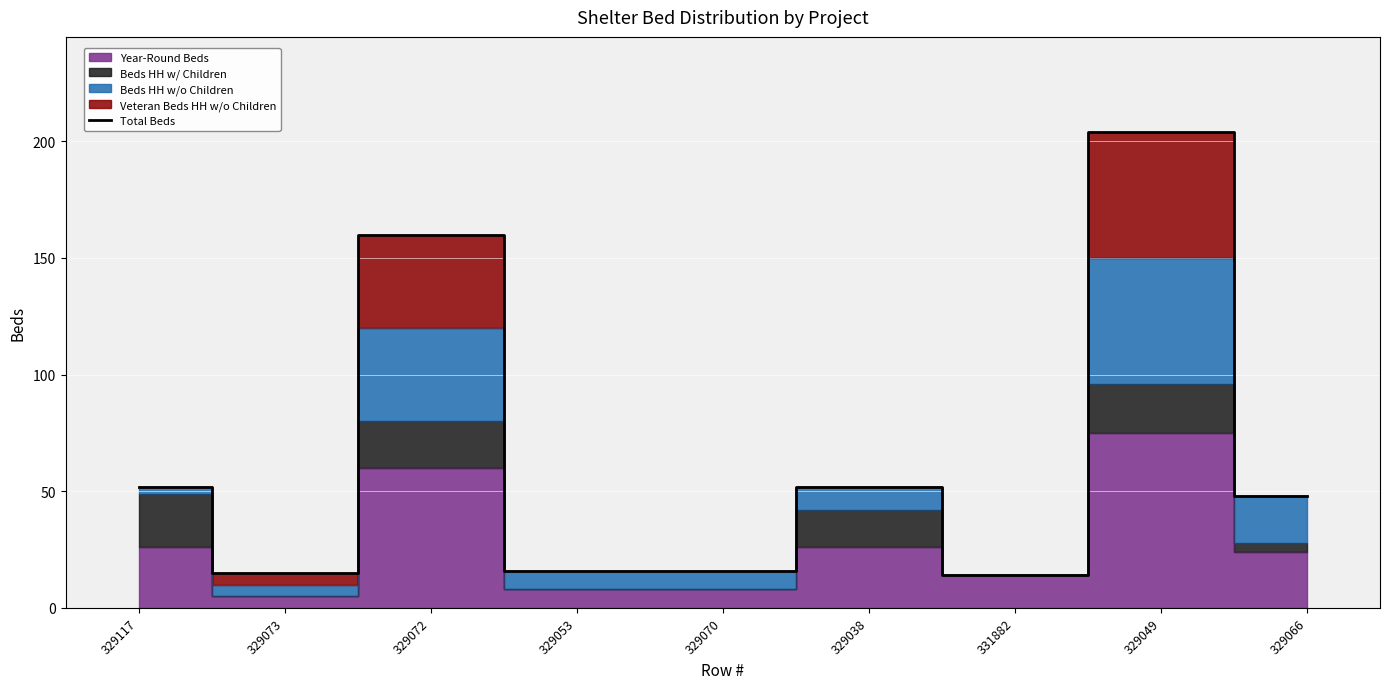

The value at 329072 is 160. True or false?

True